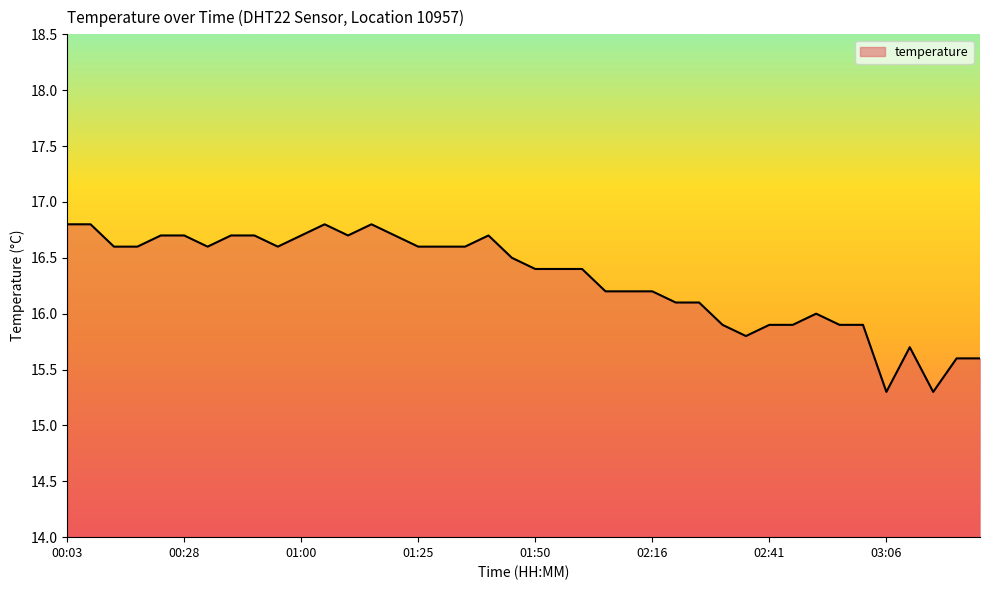

What is the difference between the maximum and minimum values?

1.5